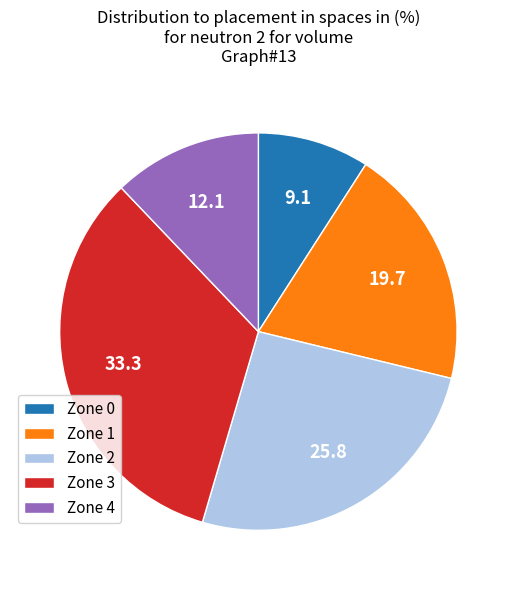

What is the ratio of the value at Zone 0 to the value at Zone 3?

0.3